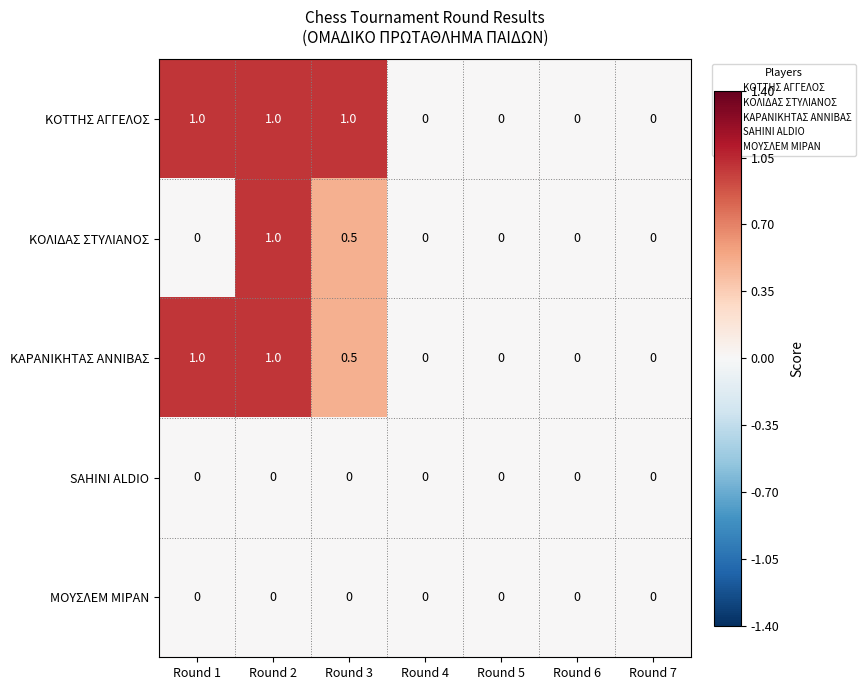

How many distinct data groups are displayed?

5